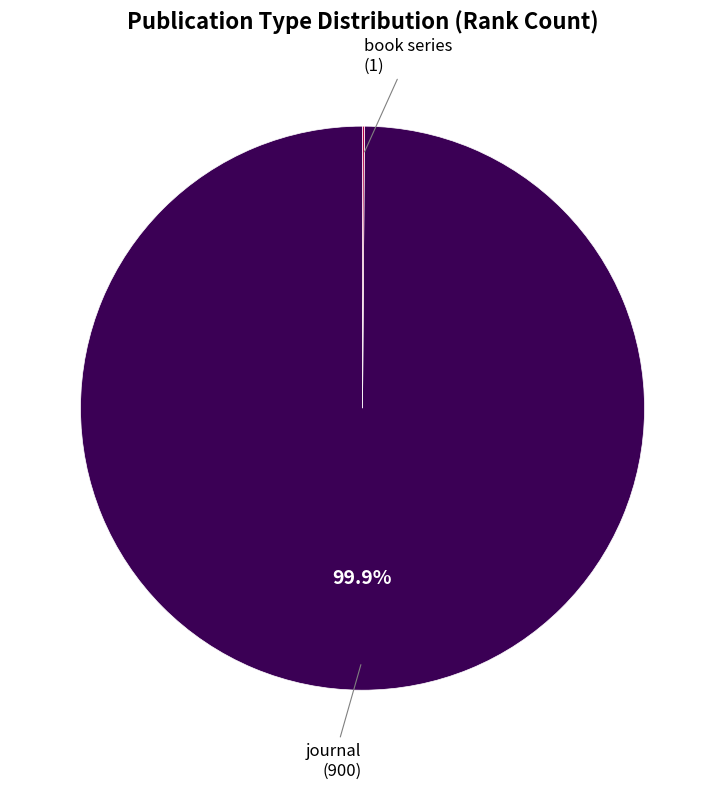

What is the largest slice in the pie chart?

journal